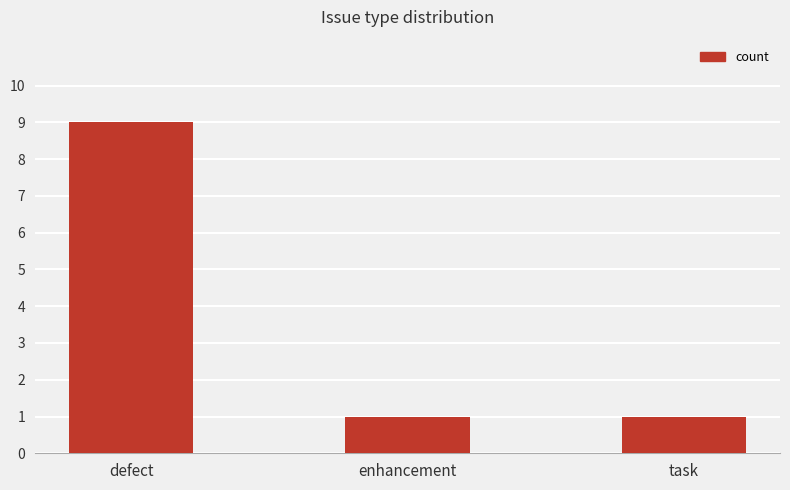

How many bars are there in total?

3